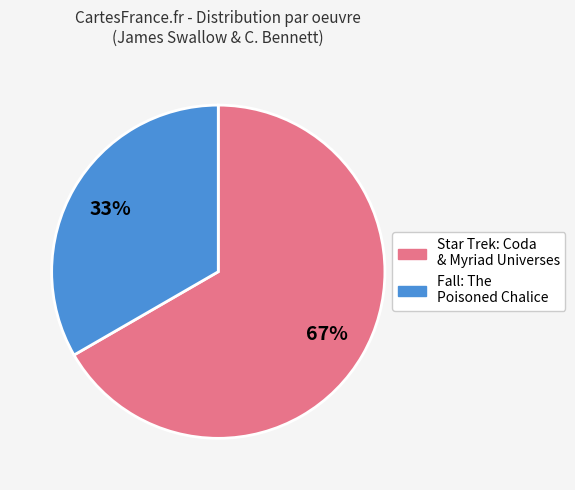

Does any single category account for the majority?

Yes